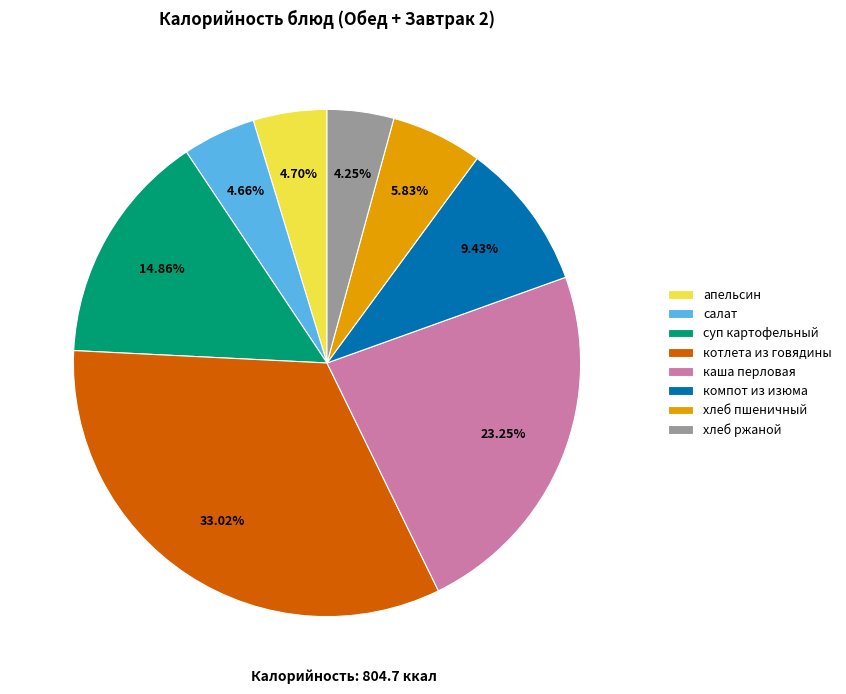

Is the sum of котлета из говядины and каша перловая greater than half?

Yes